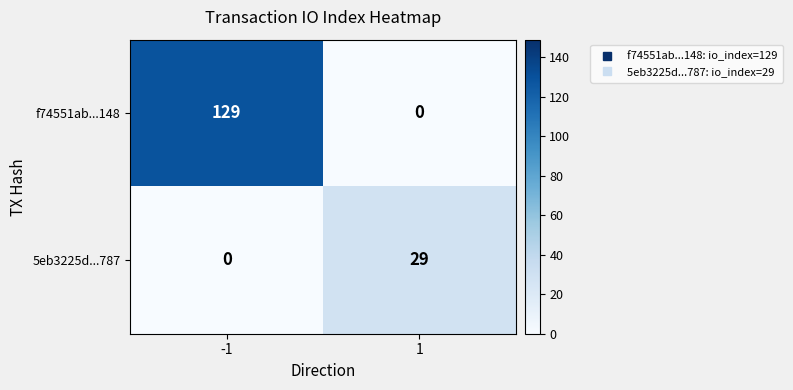

The value of 5eb3225d...787 at -1 is 14. True or false?

False